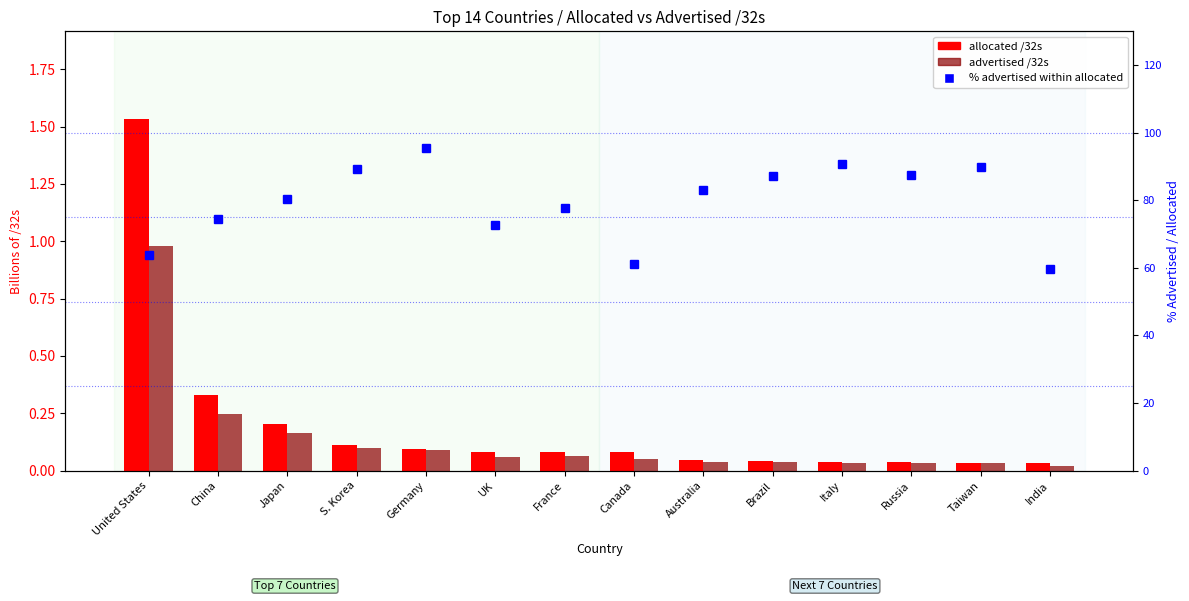

Which category has the highest value in the advertised /32s series?

United States